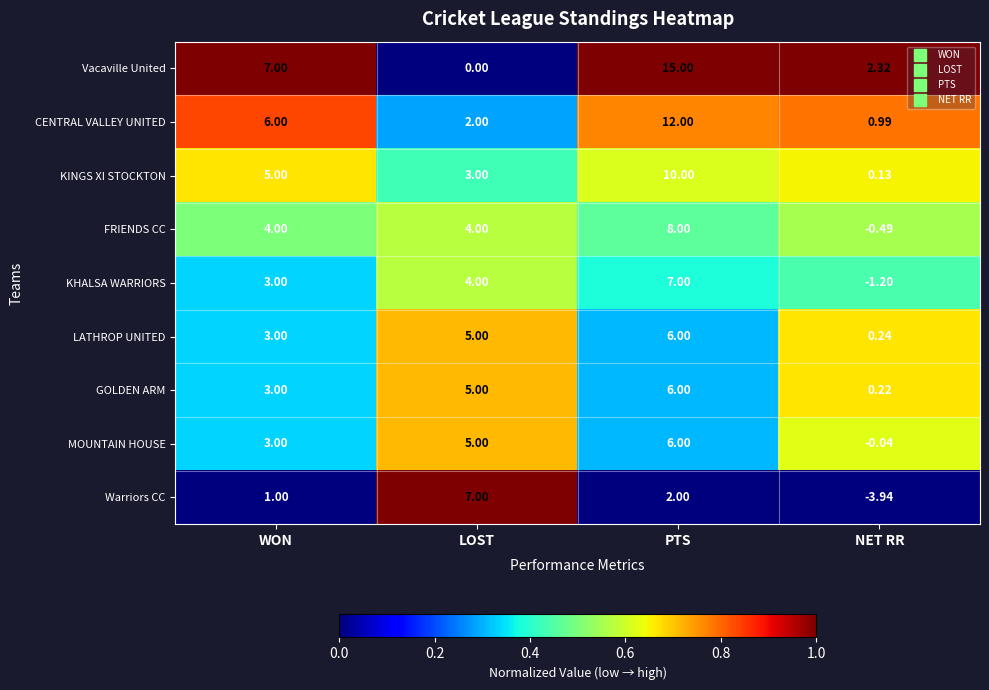

Where is Vacaville United nearest to the value 7?

WON